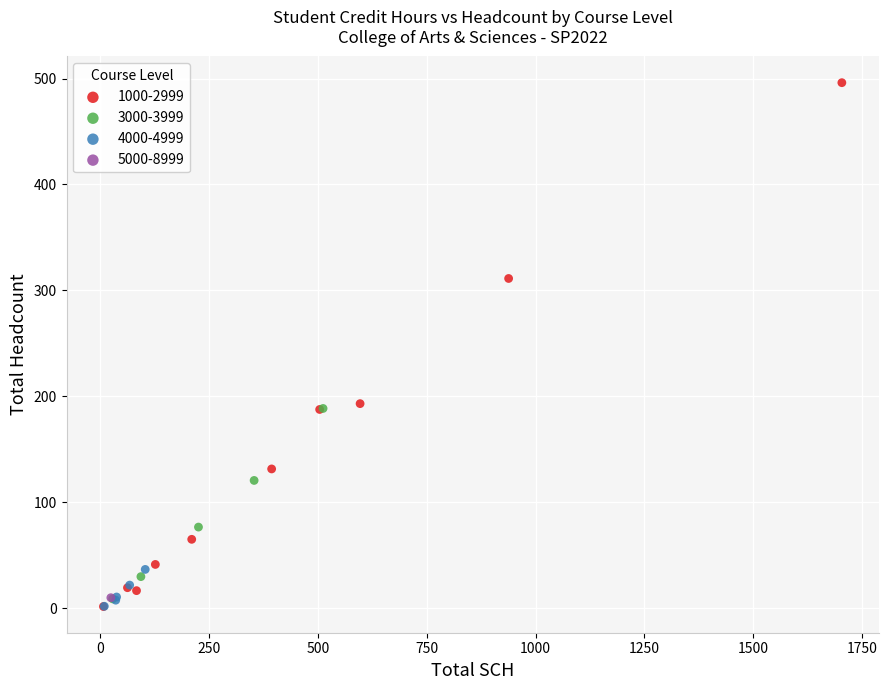

Which series reaches the maximum Y coordinate?

1000-2999